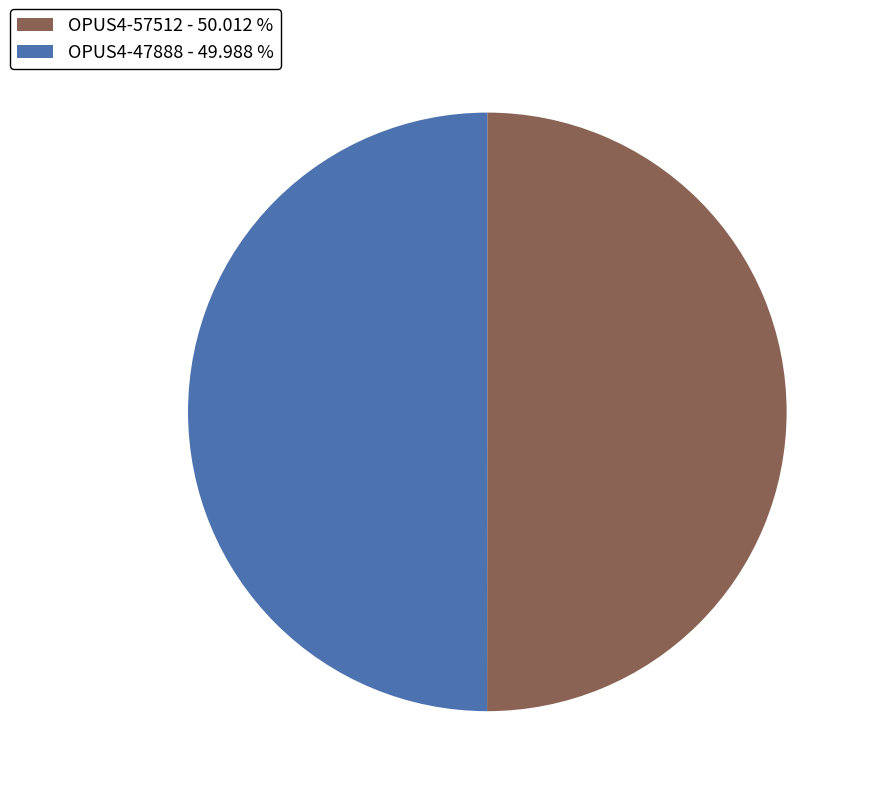

Count the number of slices in the pie.

2